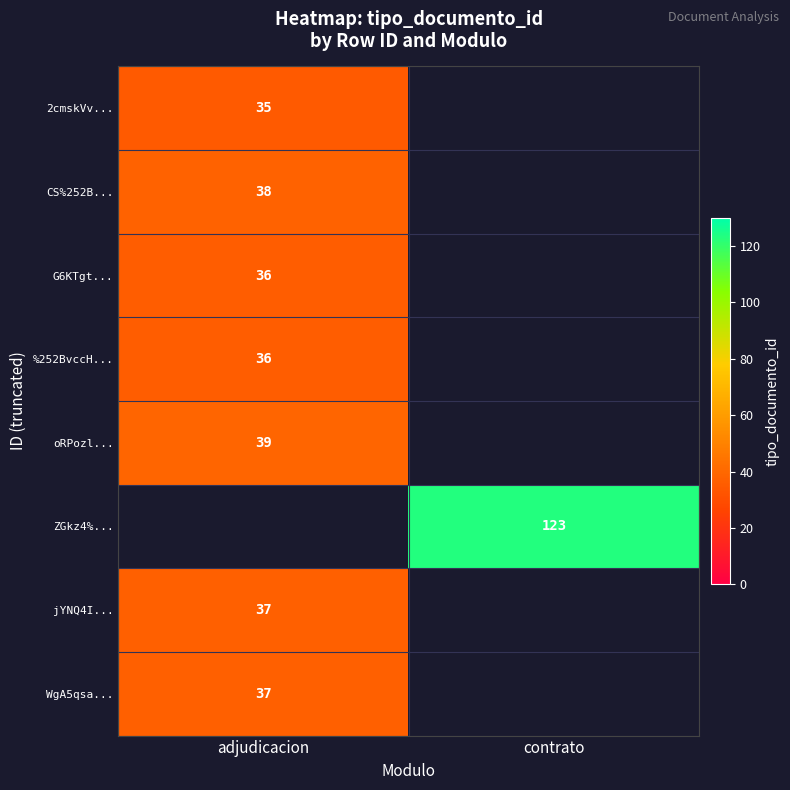

Is it true that %252BvccH... equals 49 at adjudicacion?

False